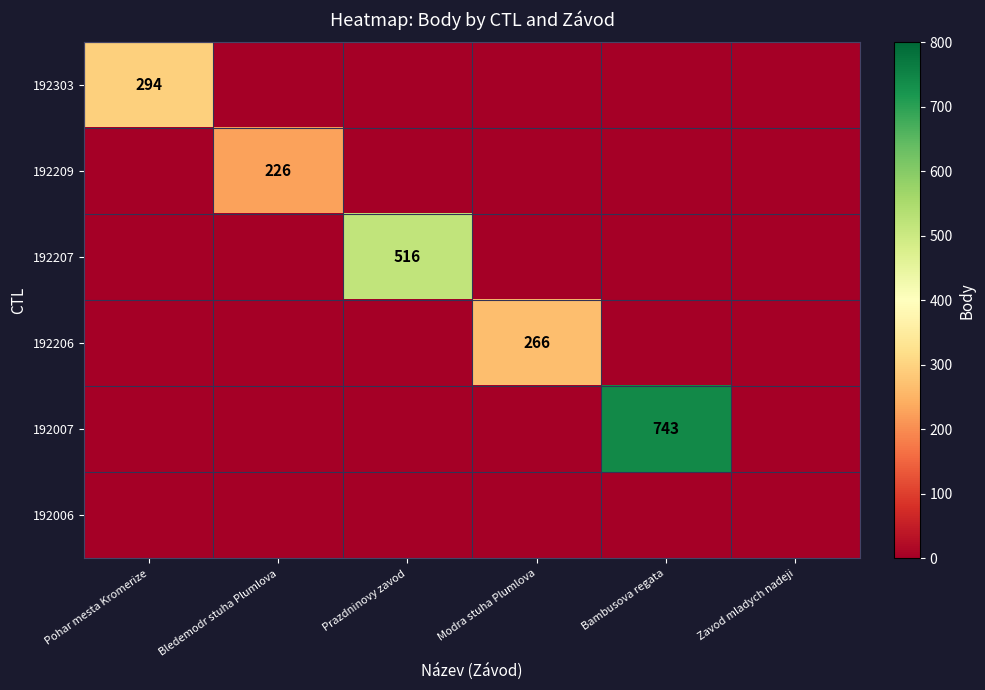

Which label corresponds to the largest value in the chart?

Bambusova regata